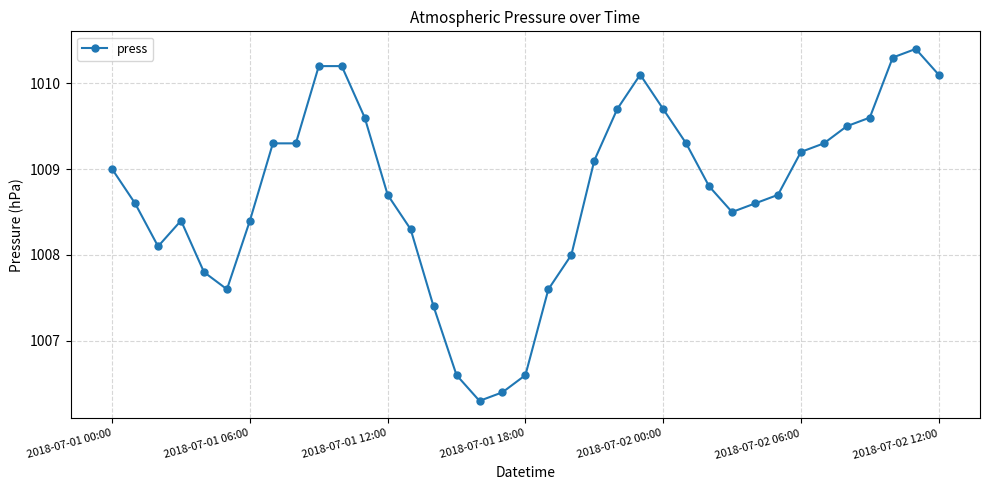

Count the number of data series in this chart.

1